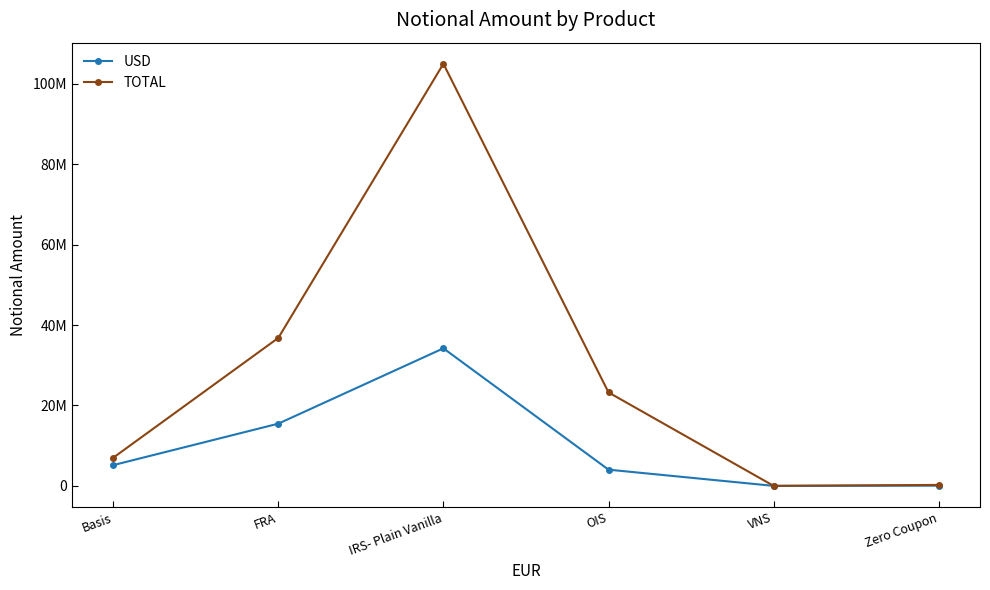

What position from the right is Zero Coupon?

1